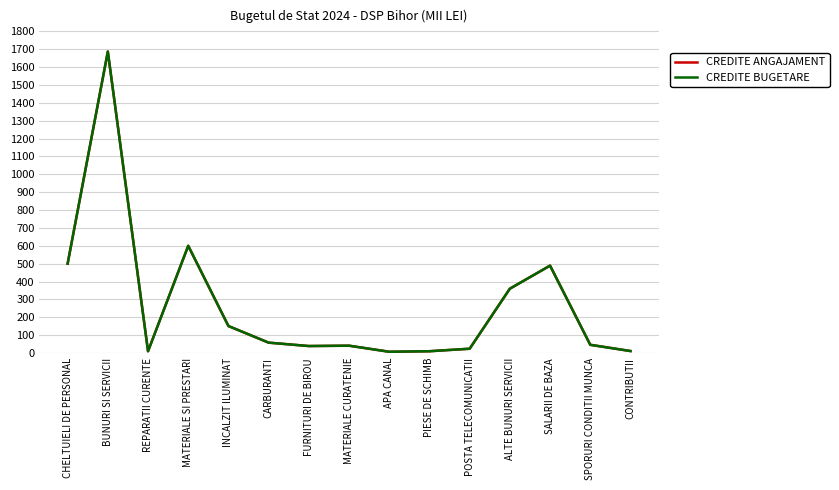

At which label does CREDITE BUGETARE reach its minimum?

APA CANAL